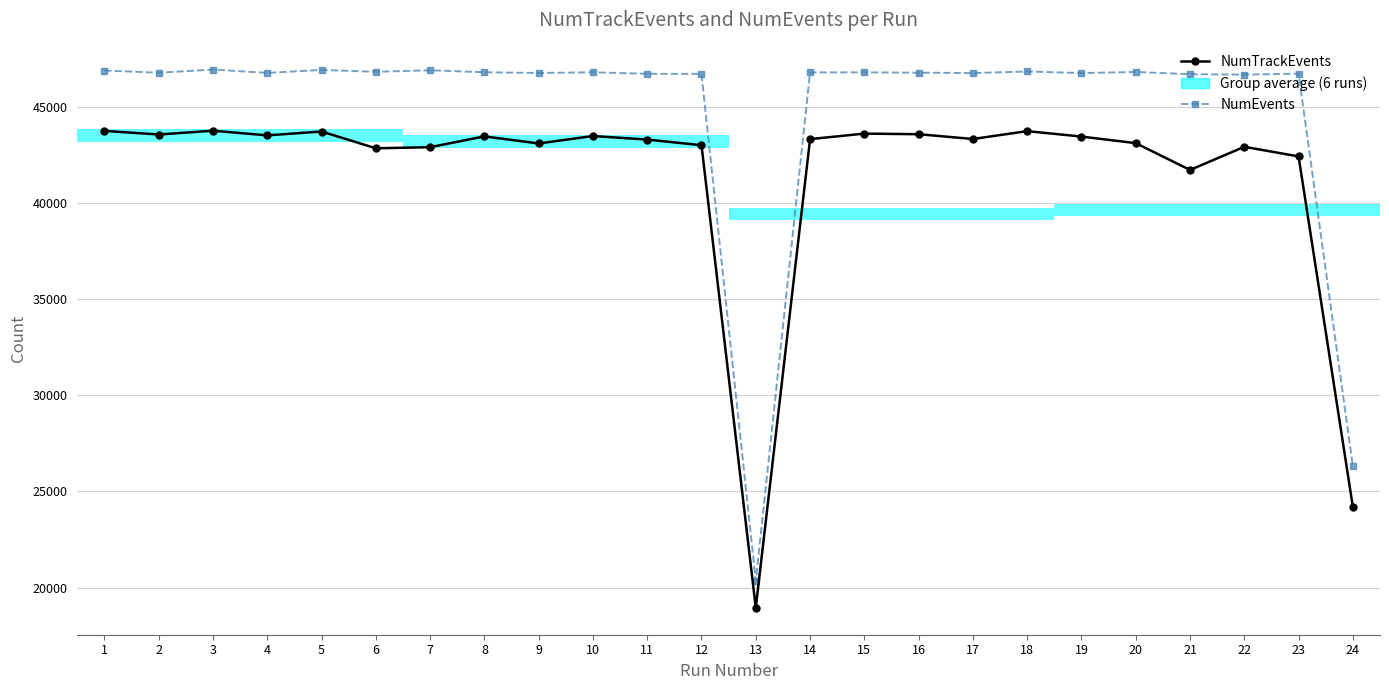

What is the highest value of the NumTrackEvents series?

43747